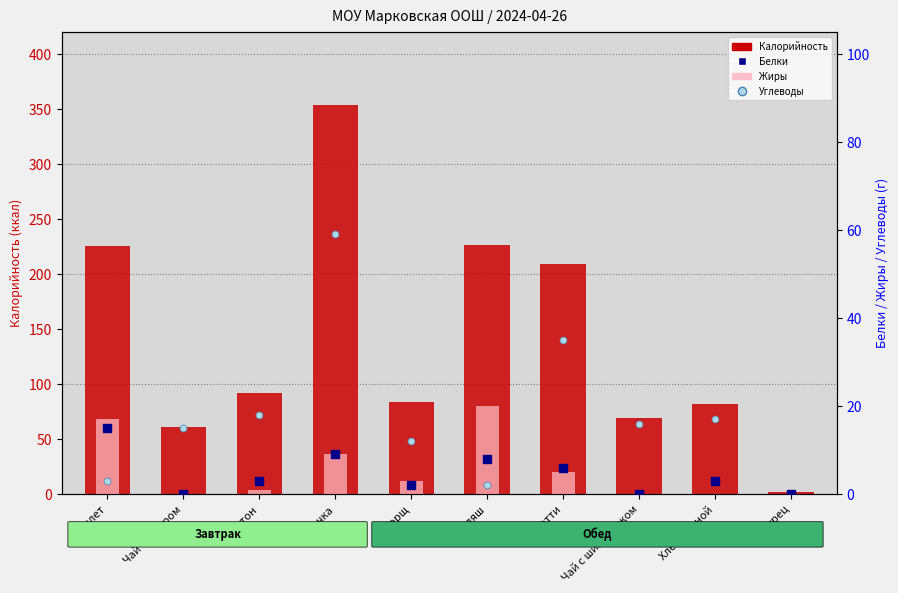

Which series has the widest spread of Y values?

Калорийность